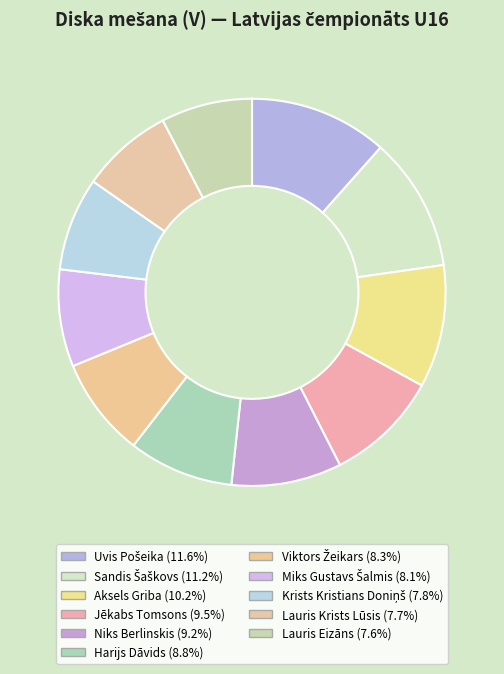

True or false: Niks Berlinskis accounts for 9% of the total.

True